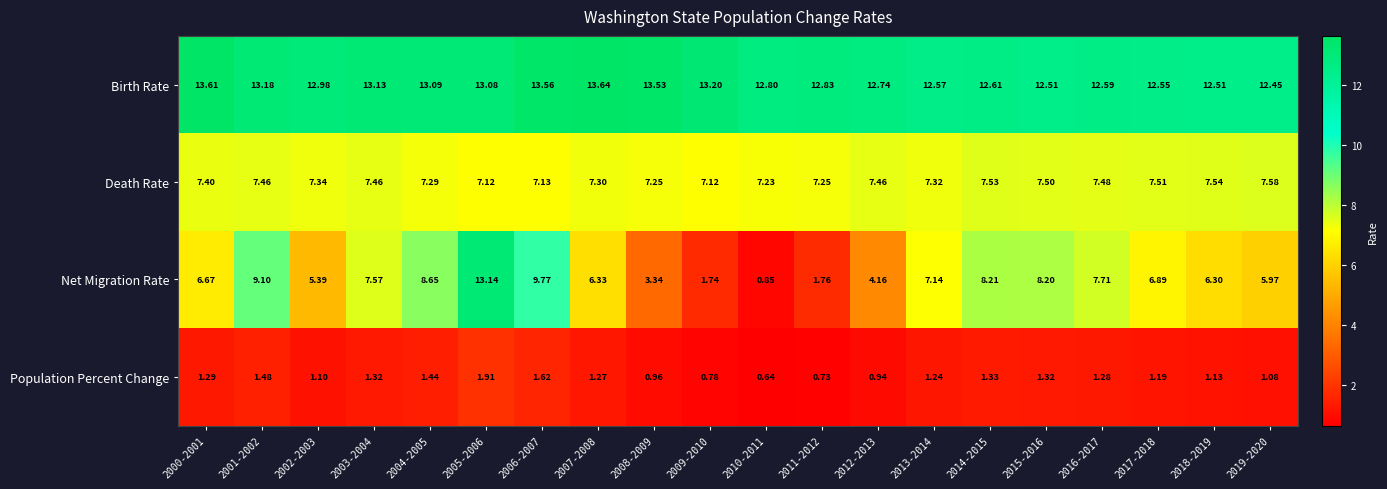

At 2004-2005, list the series in order from smallest to largest.

Population Percent Change, Death Rate, Net Migration Rate, Birth Rate